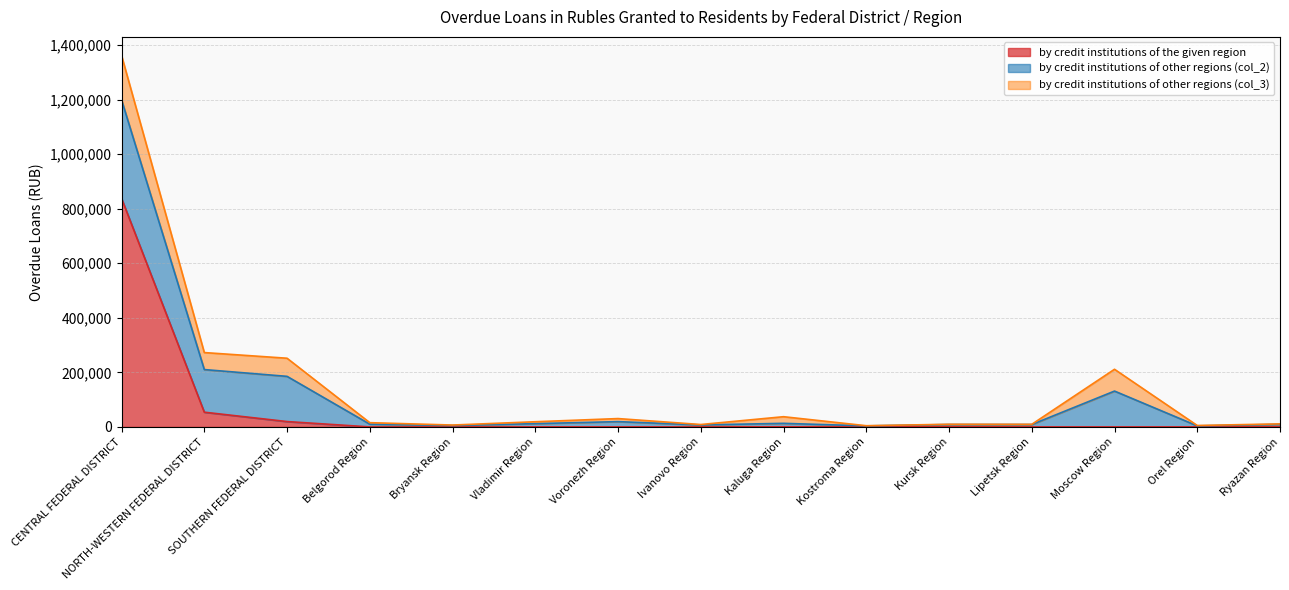

At which category is the sum across all series the highest?

CENTRAL FEDERAL DISTRICT